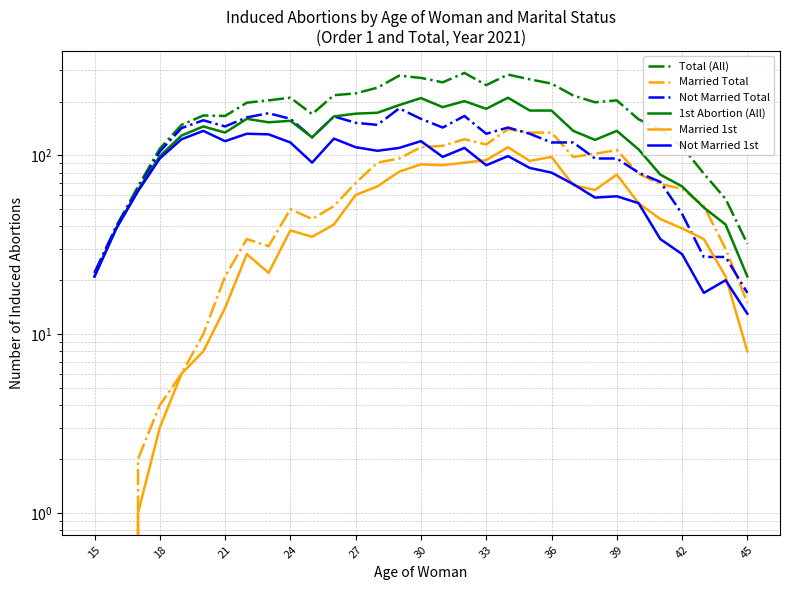

What is the maximum value shown in the chart?

289